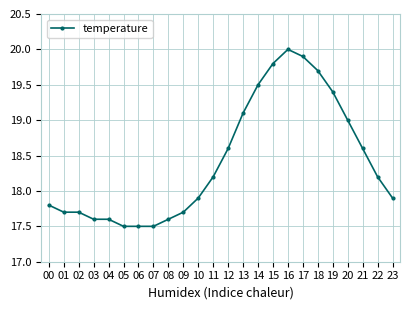

True or false: the data has more than 0 interior local peaks.

True